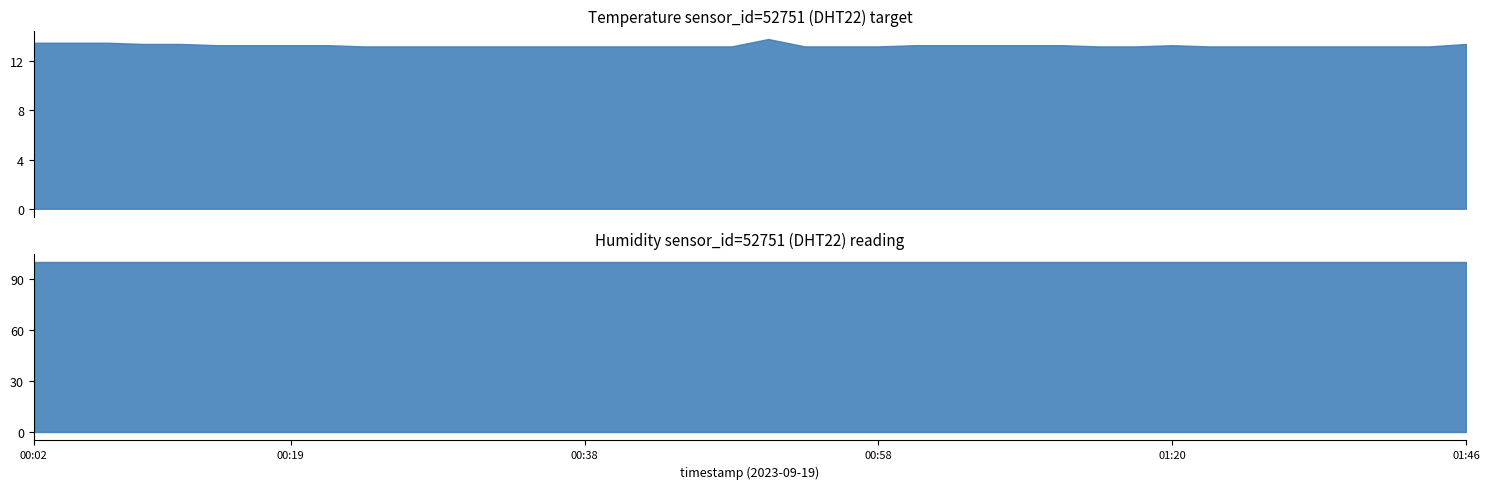

What is the value of the humidity point at the 9th from the left?

99.9